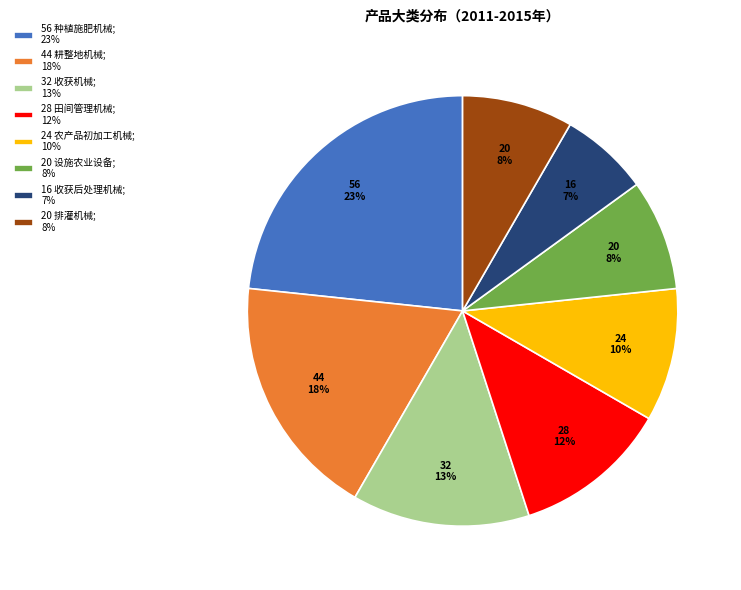

Does any single category account for the majority?

No